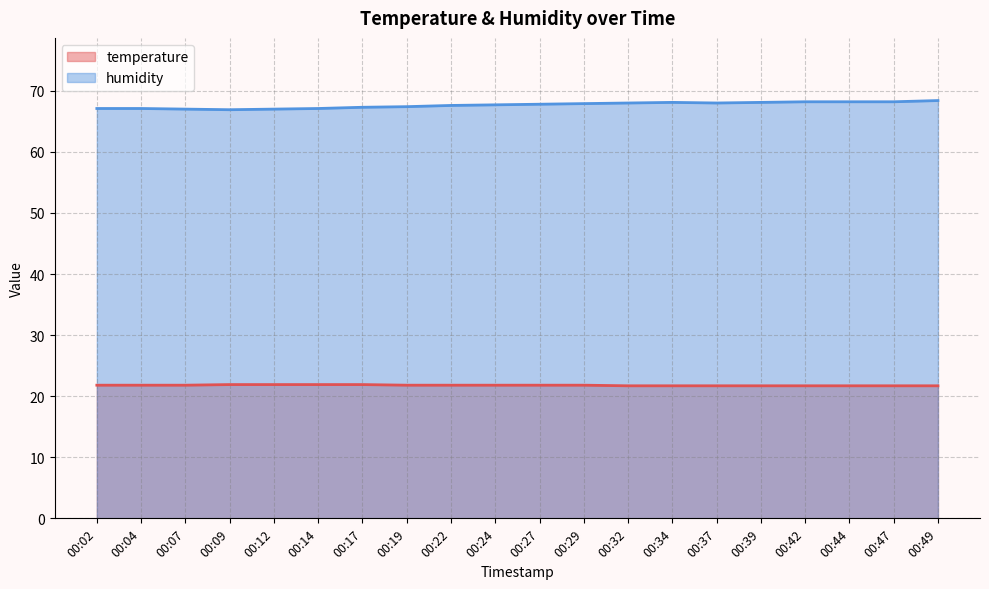

What are all the series names shown in the legend?

temperature, humidity